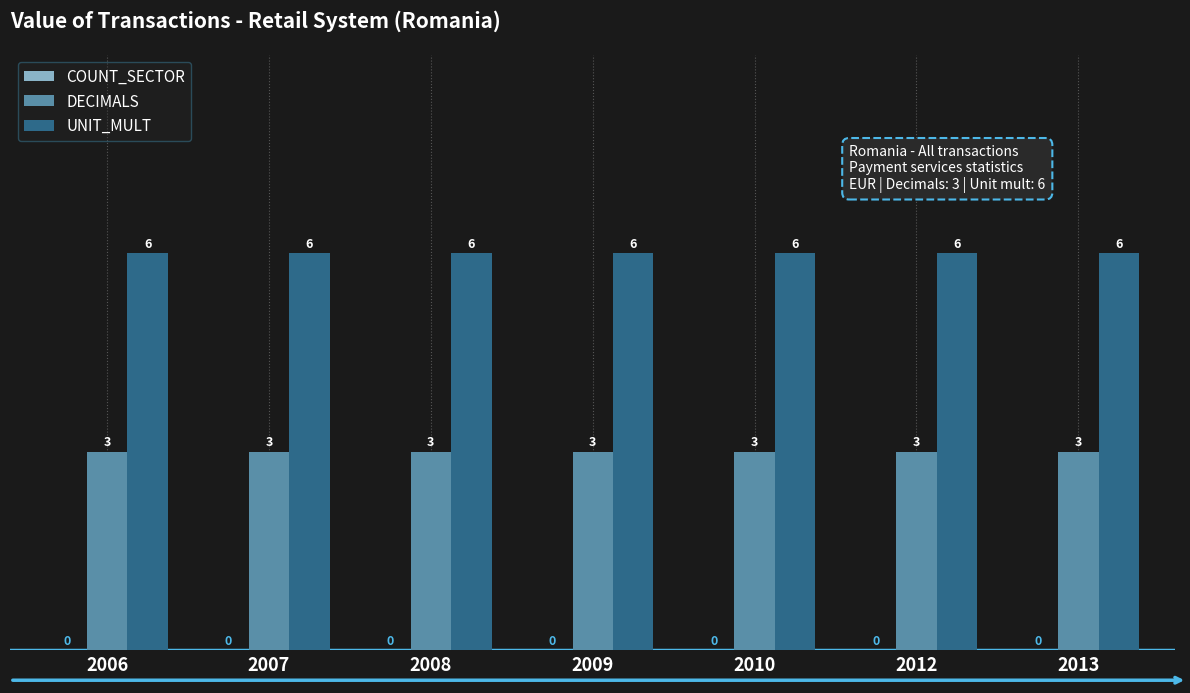

How many distinct data groups are displayed?

2